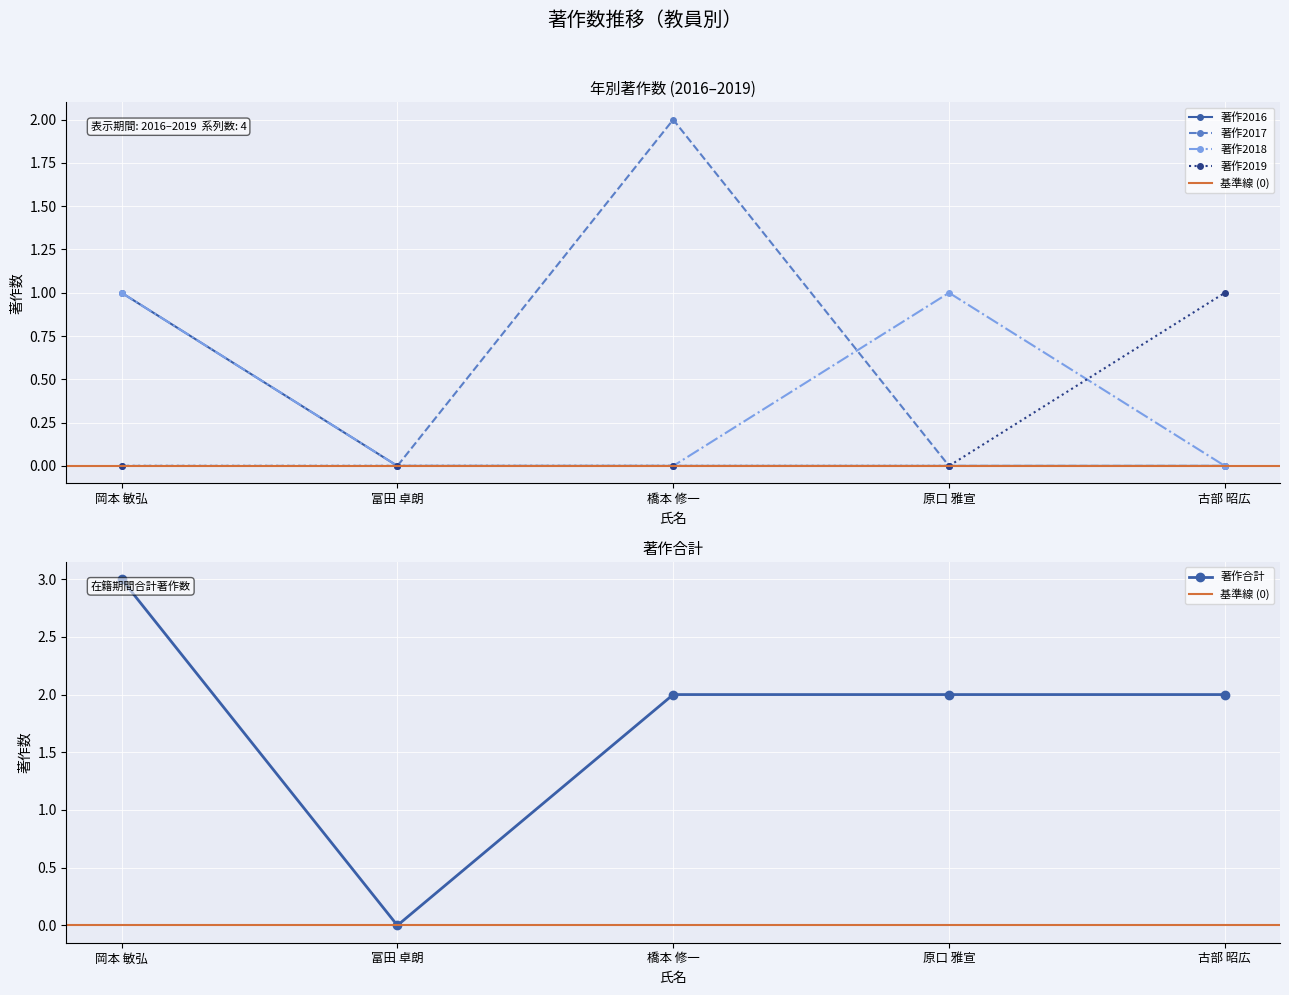

The value of 著作2016 at 古部 昭広 is 0. True or false?

True